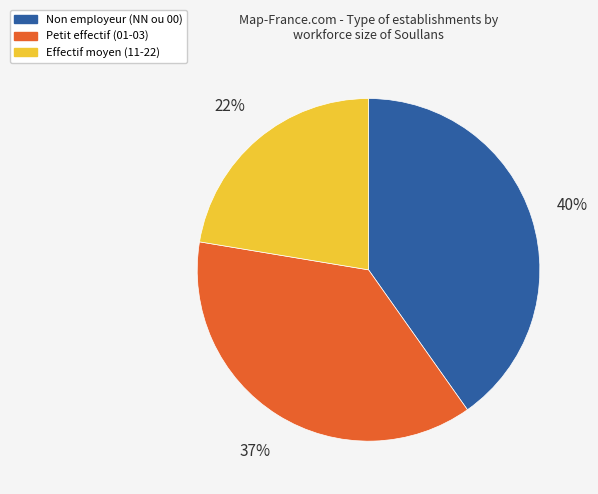

To the nearest percent, what is the average slice percentage?

33%